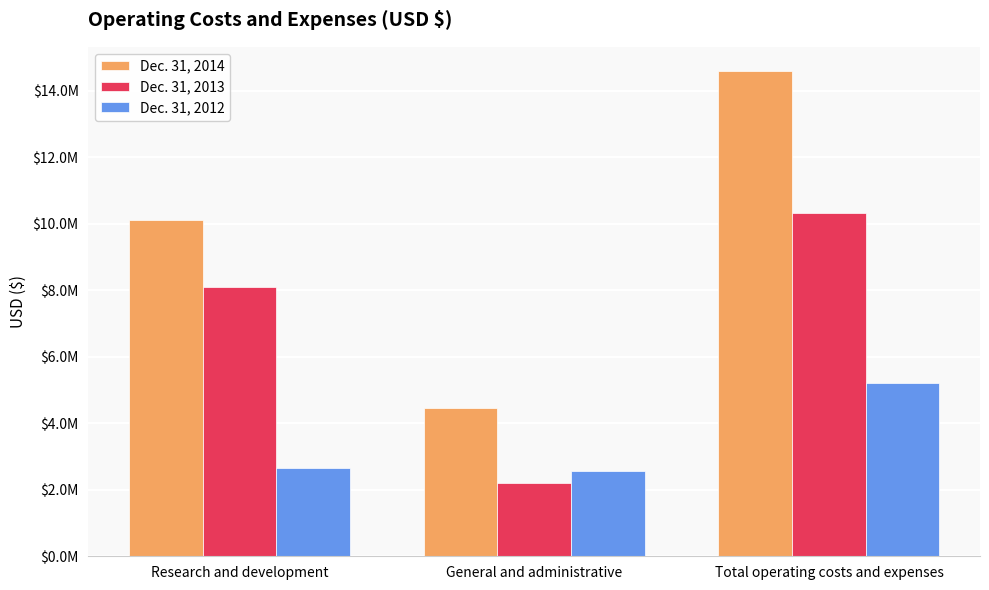

At which label does Dec. 31, 2014 first exceed 10117774?

Total operating costs and expenses